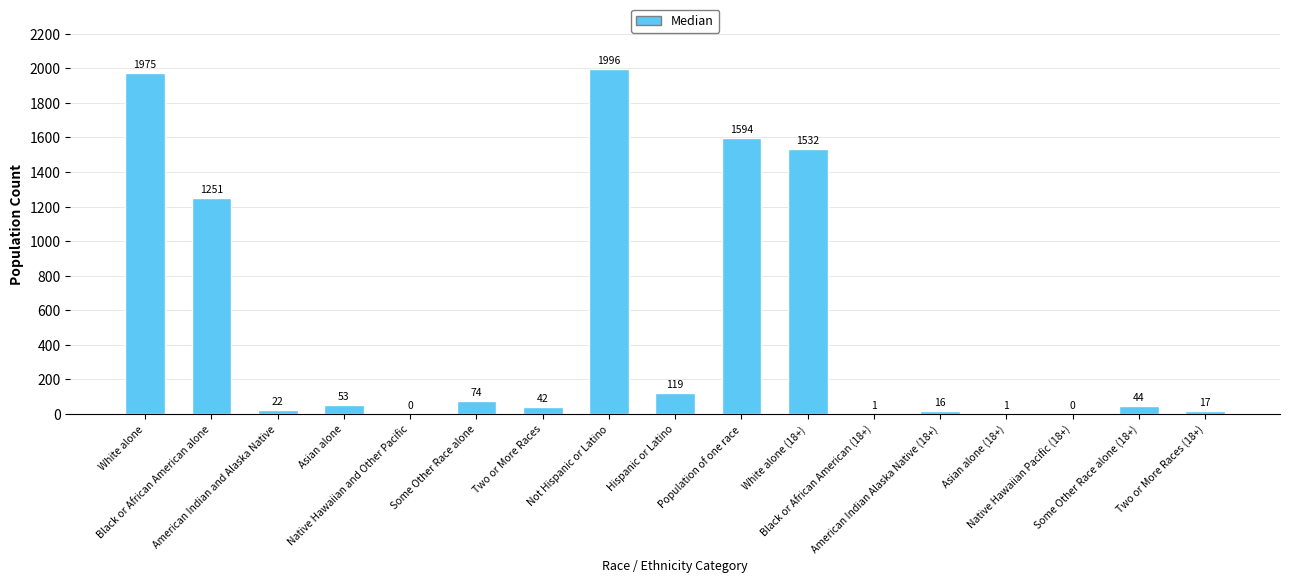

The chart shows a value of 44 at Some Other Race alone (18+). True or false?

True